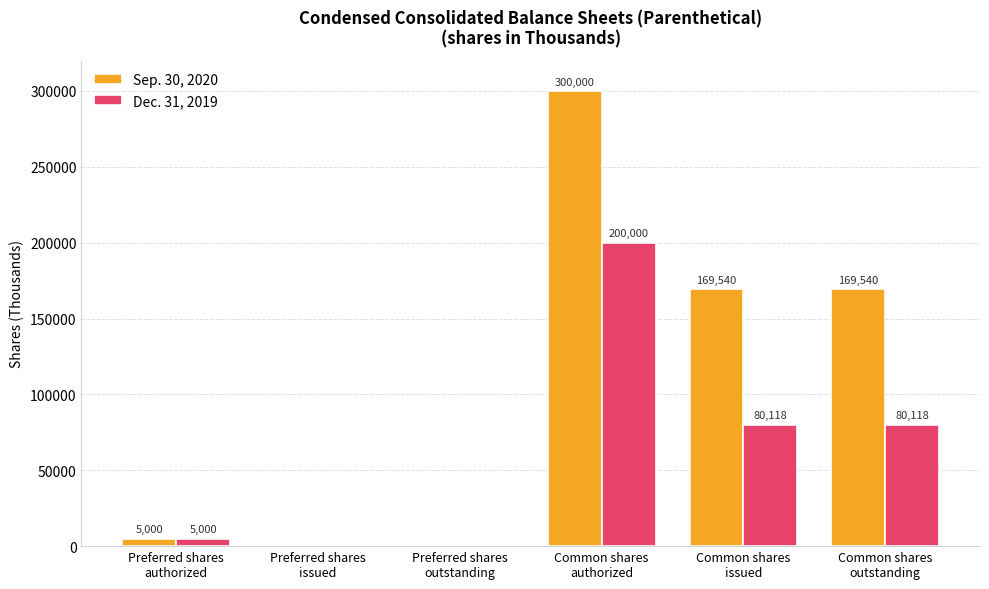

Is it true that Dec. 31, 2019 equals 106266 at Common shares
issued?

False